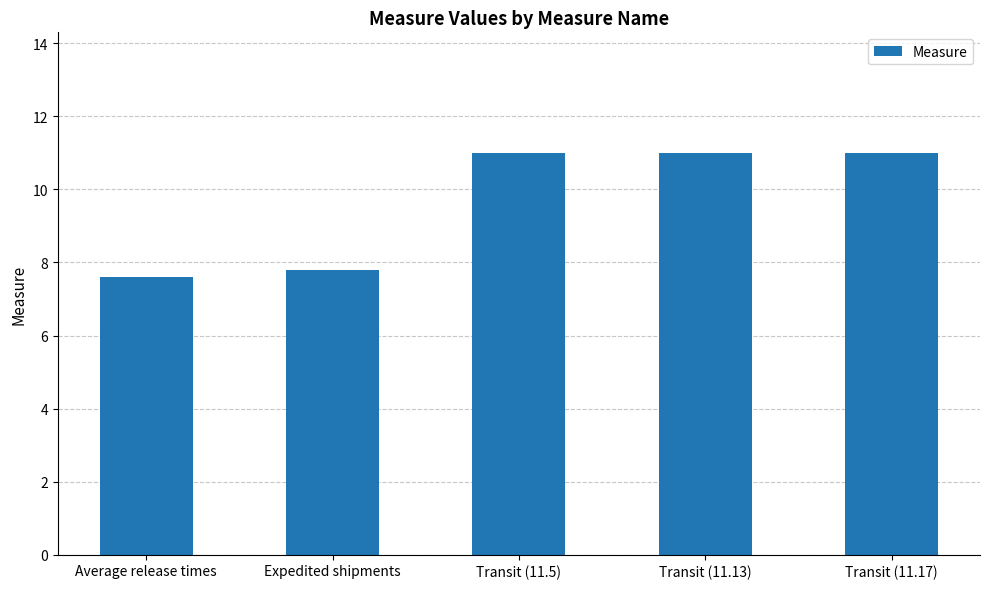

What is the sum of the values at Expedited shipments and Average release times?

15.4